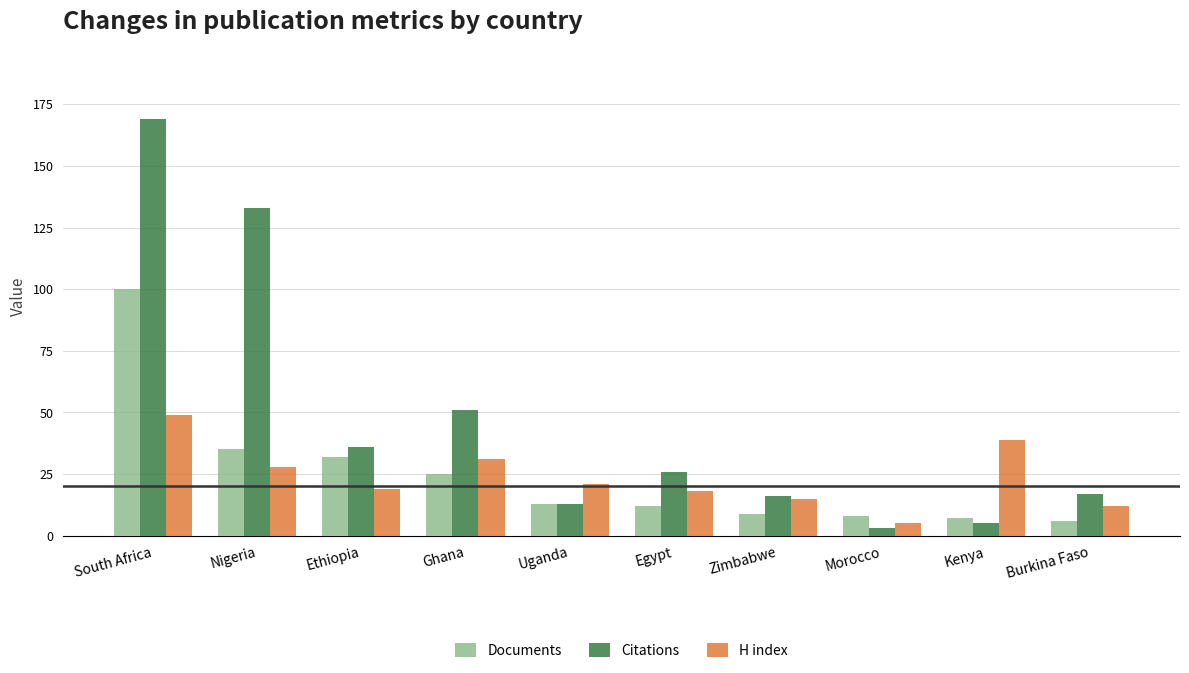

What is the maximum value for H index?

49